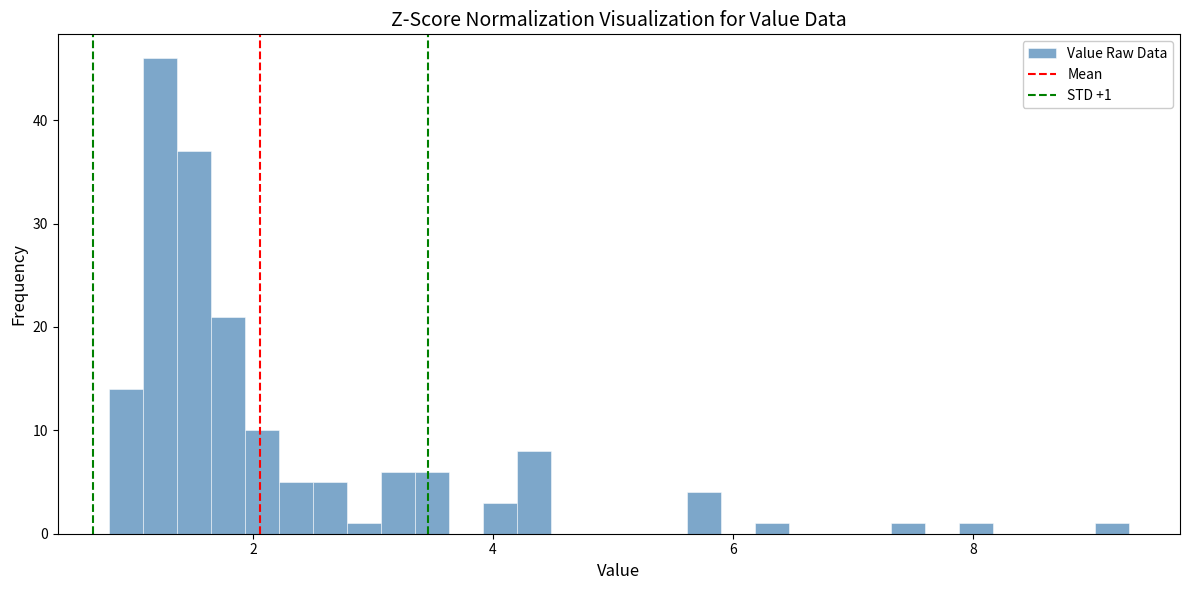

Read against the x-axis, roughly where is the centre of the tallest bar?

1.2